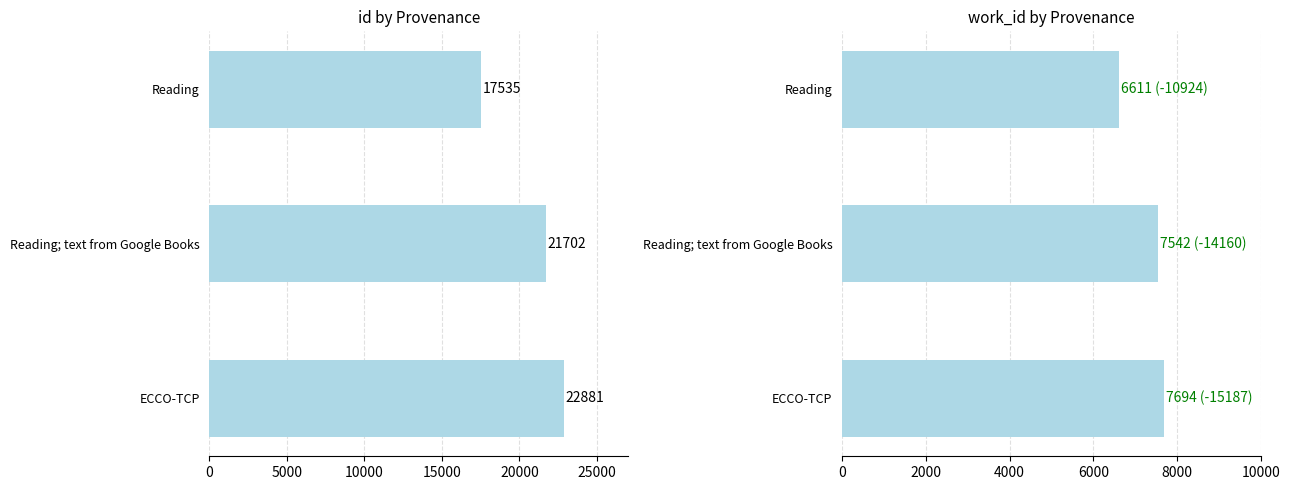

Read the work_id value at ECCO-TCP.

7694